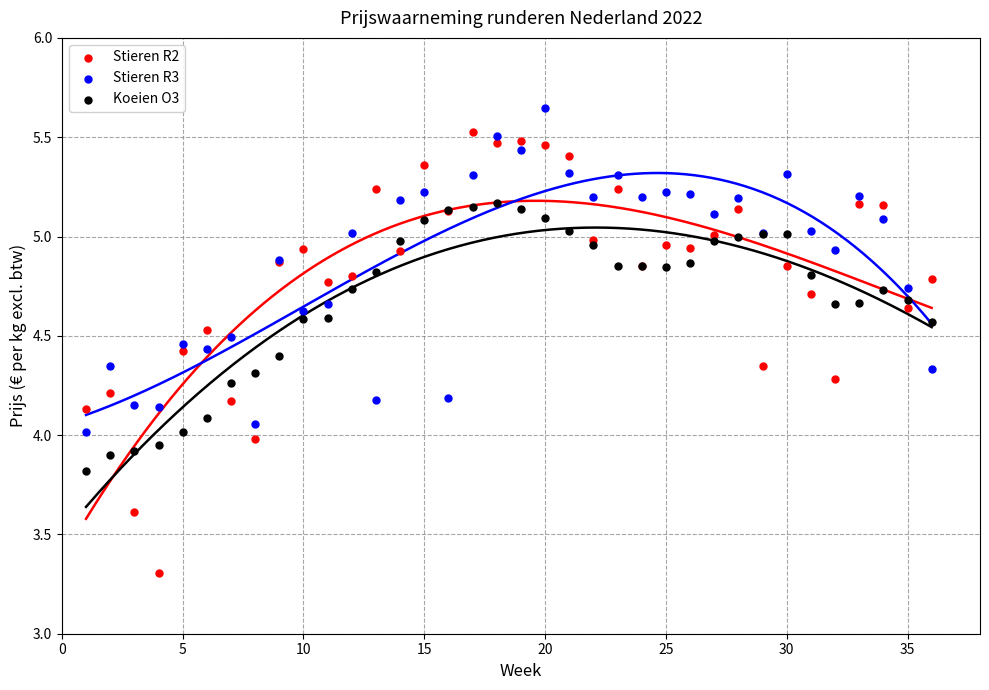

What is the X range (max minus min) for the scatter plot?

35.0